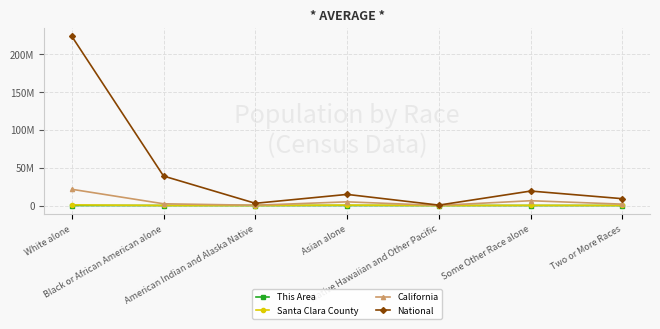

True or false: National and California cross at least once.

False